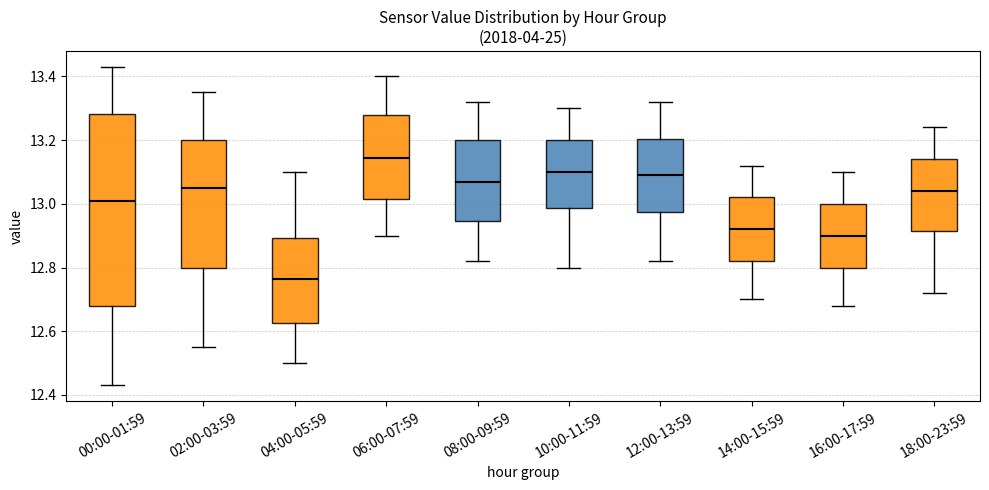

Which box is the tallest, from its lower edge to its upper edge?

00:00-01:59